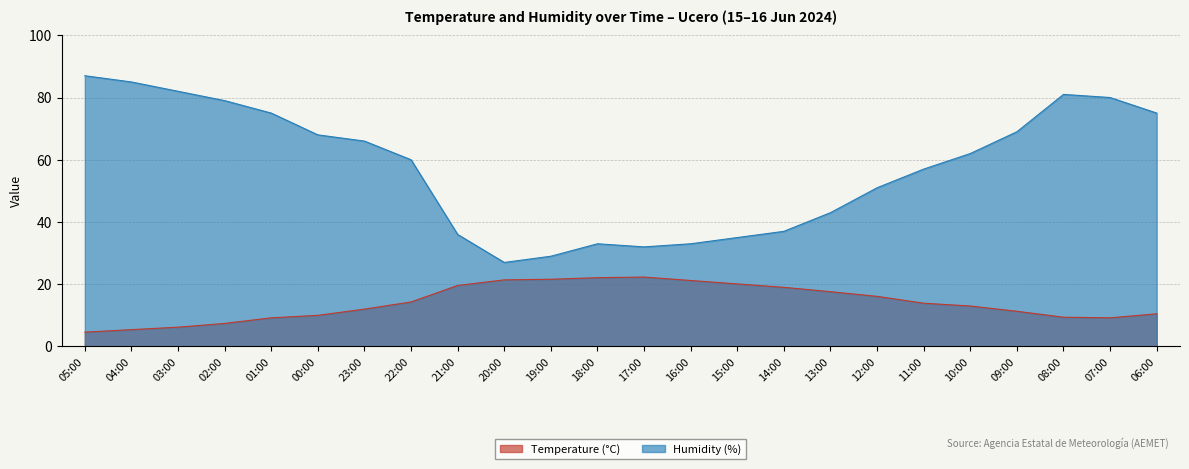

At which category is the sum across all series the highest?

05:00